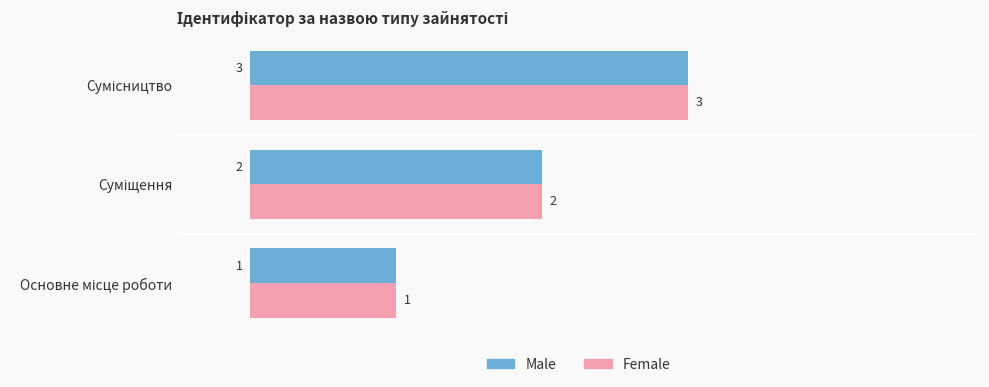

How many Female values are between 1 and 3?

3